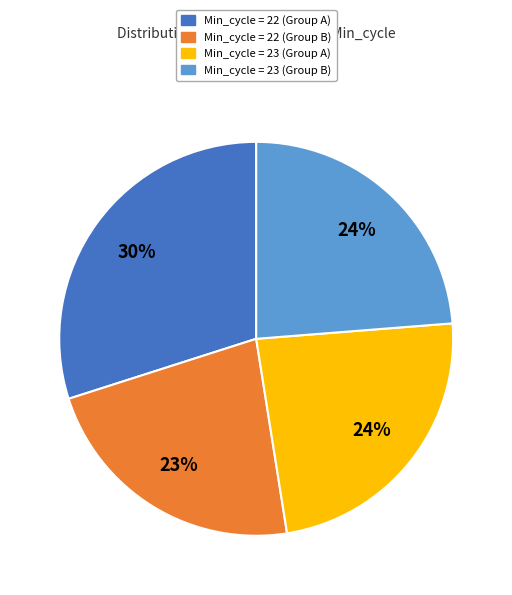

To the nearest percent, what is the difference between the largest and smallest slice percentages?

7%